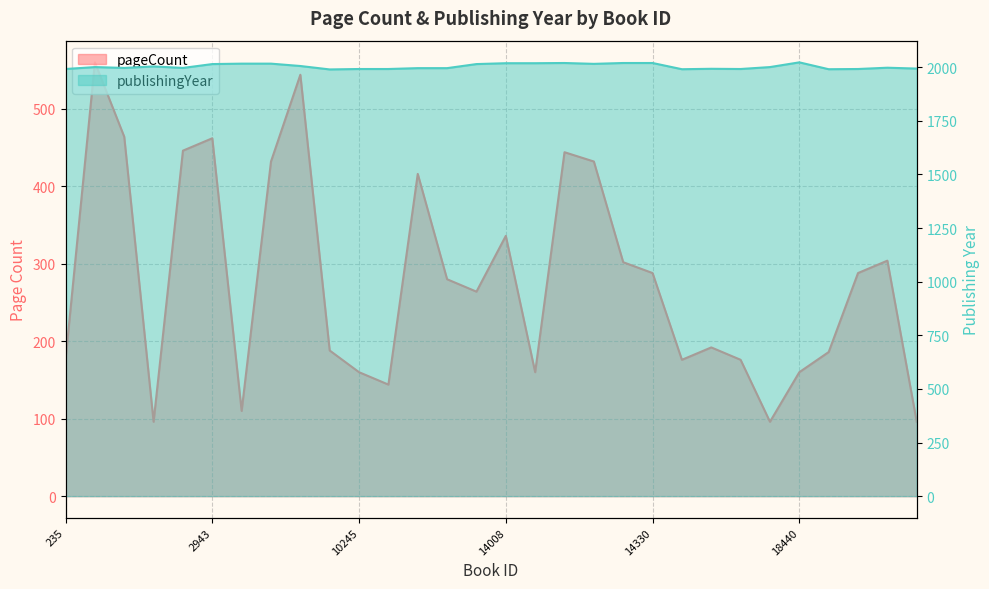

At how many categories does at least one series exceed 1722?

30